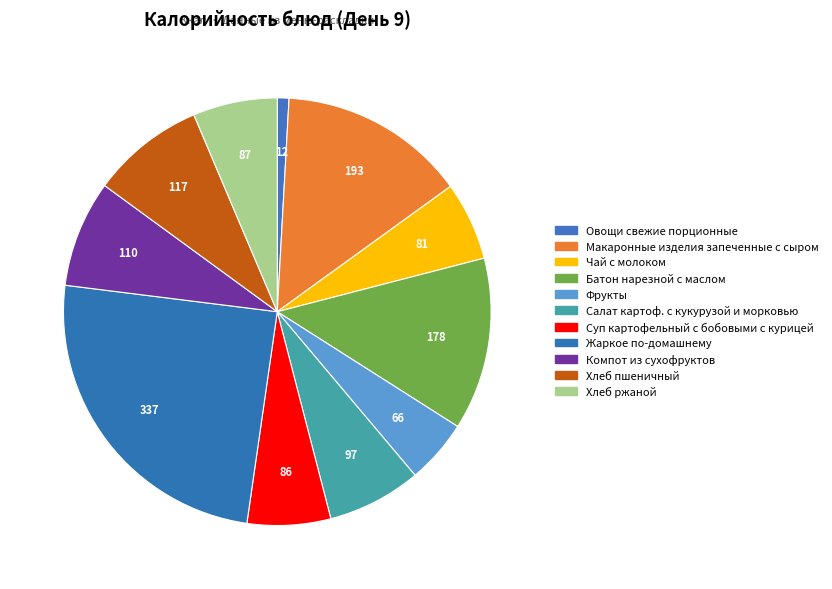

To the nearest percent, what is the average slice percentage?

9%